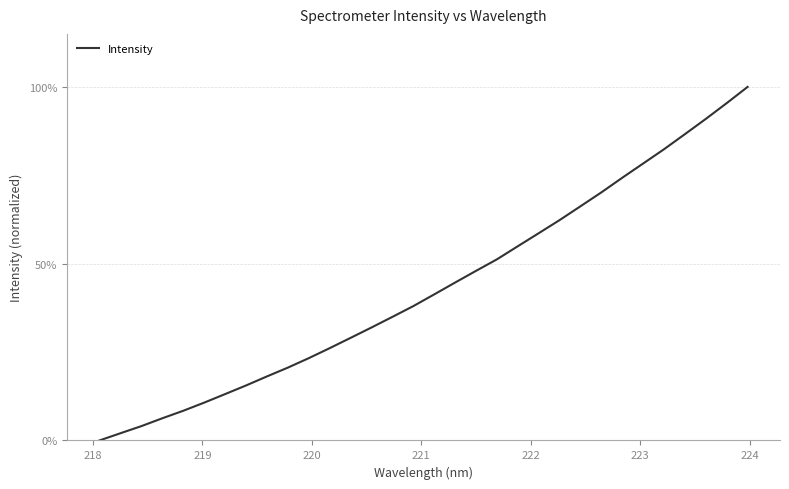

What is the difference between the maximum and minimum values?

100.0